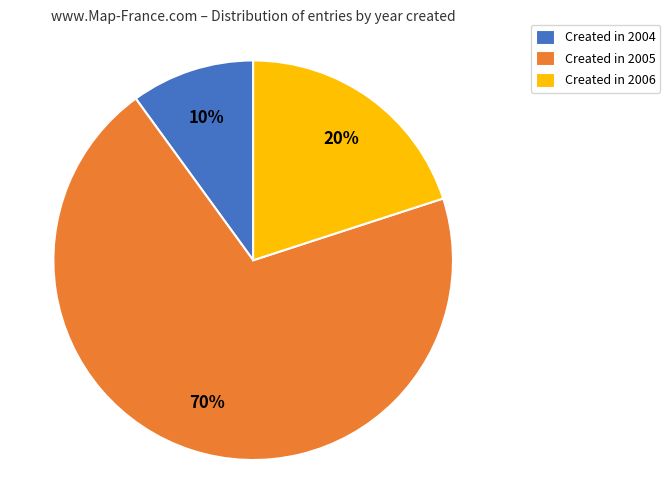

To the nearest percent, what is the difference between the largest and smallest slice percentages?

60%